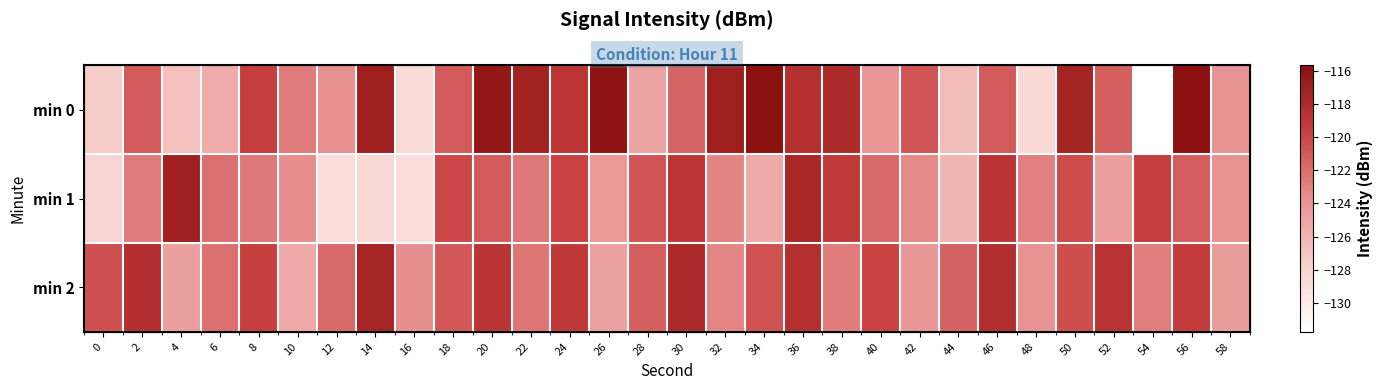

Which series has the largest range (max minus min)?

min 0